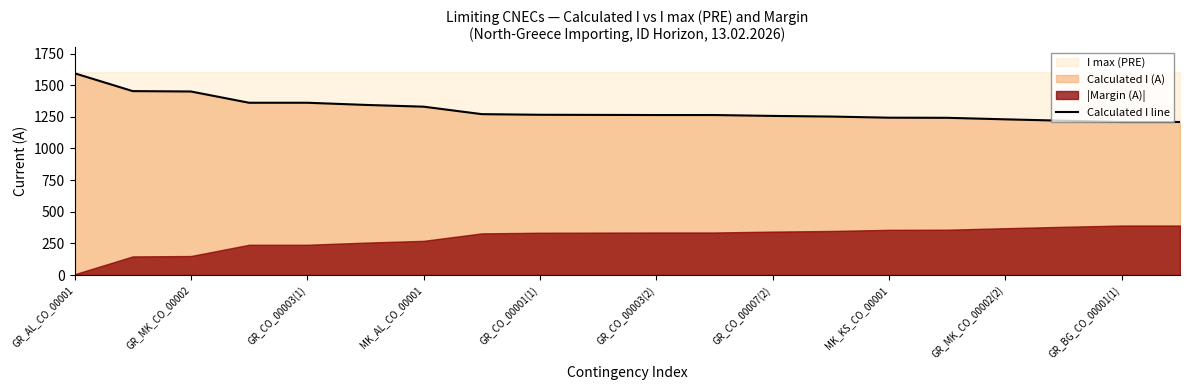

What is the maximum value for Calculated I line?

1594